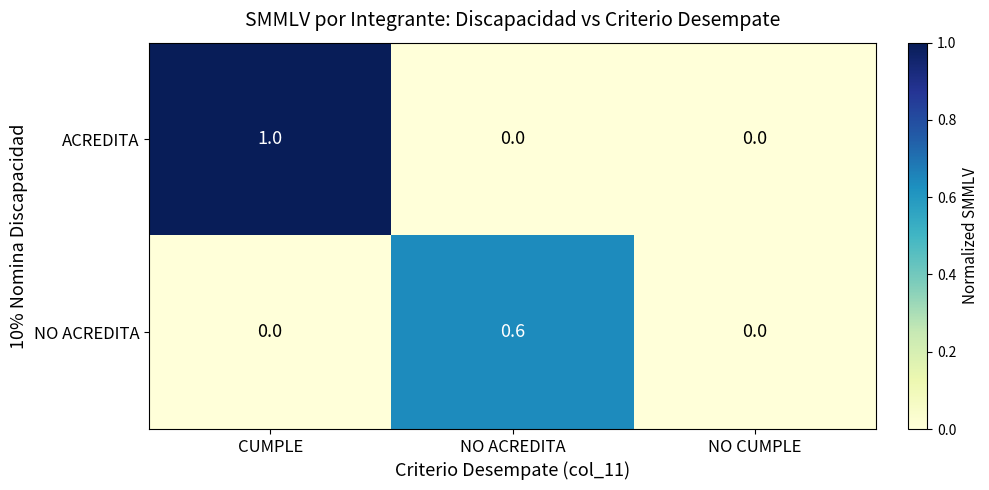

How many data points does each series have?

3